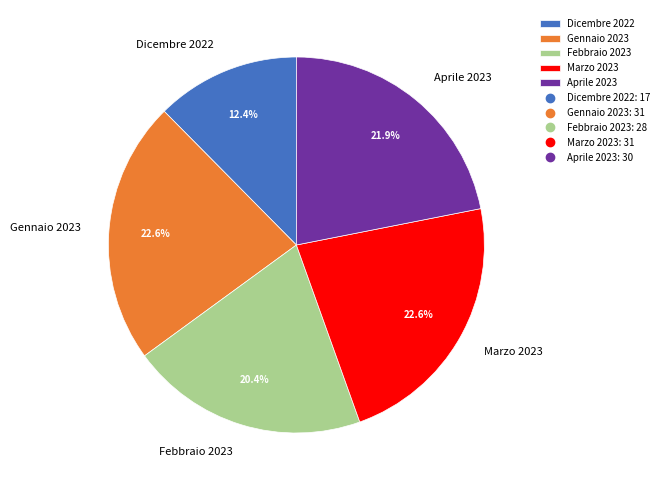

Which category has the smallest portion of the pie?

Dicembre 2022